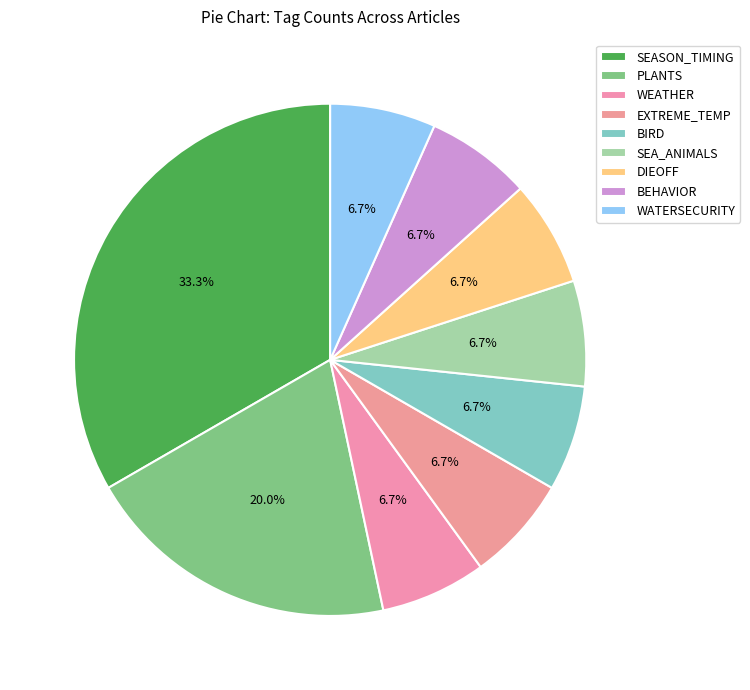

How many segments does this pie chart have?

9